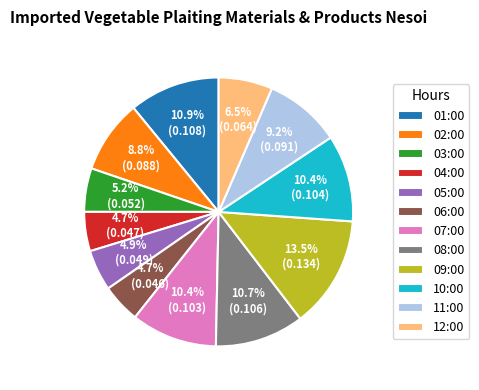

To the nearest percent, what portion does 07:00 represent?

10%